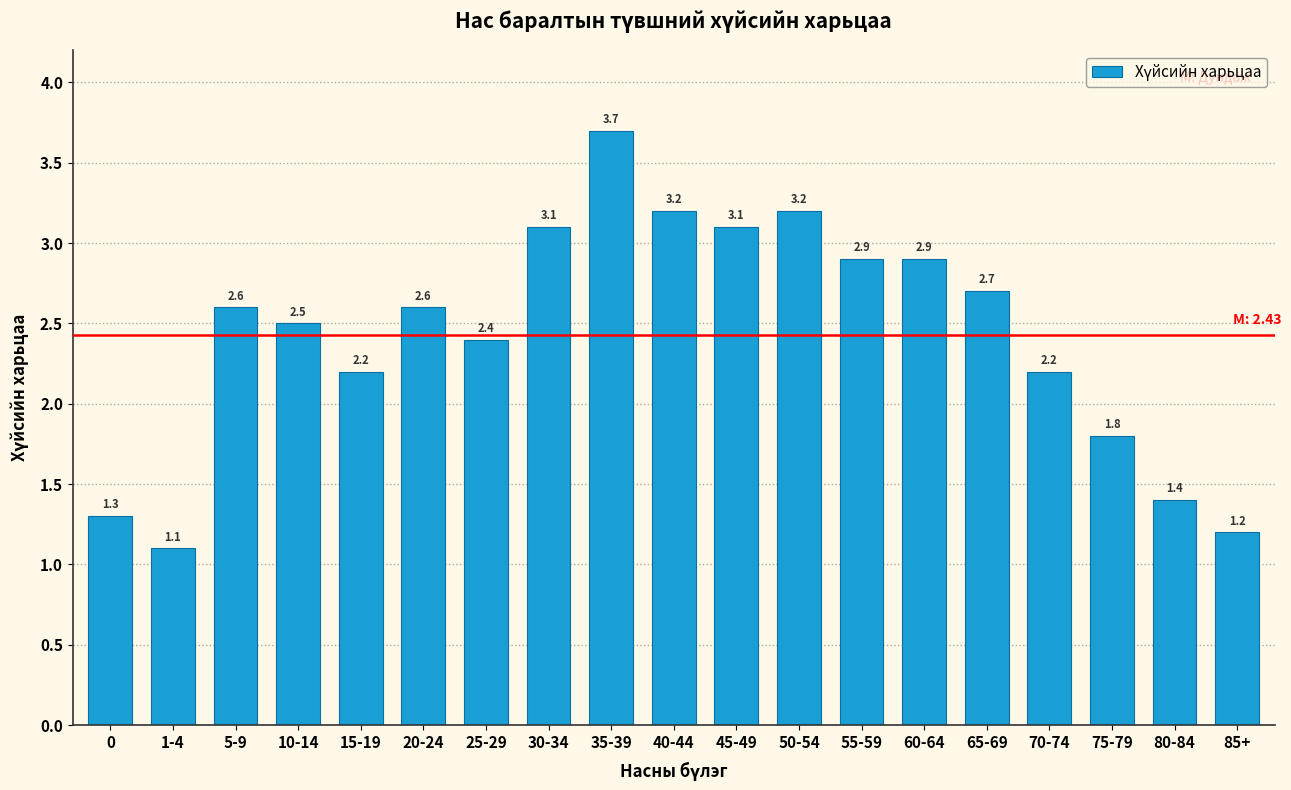

Reading left to right, extract all data points from this chart.

1.3	1.1	2.6	2.5	2.2	2.6	2.4	3.1	3.7	3.2	3.1	3.2	2.9	2.9	2.7	2.2	1.8	1.4	1.2